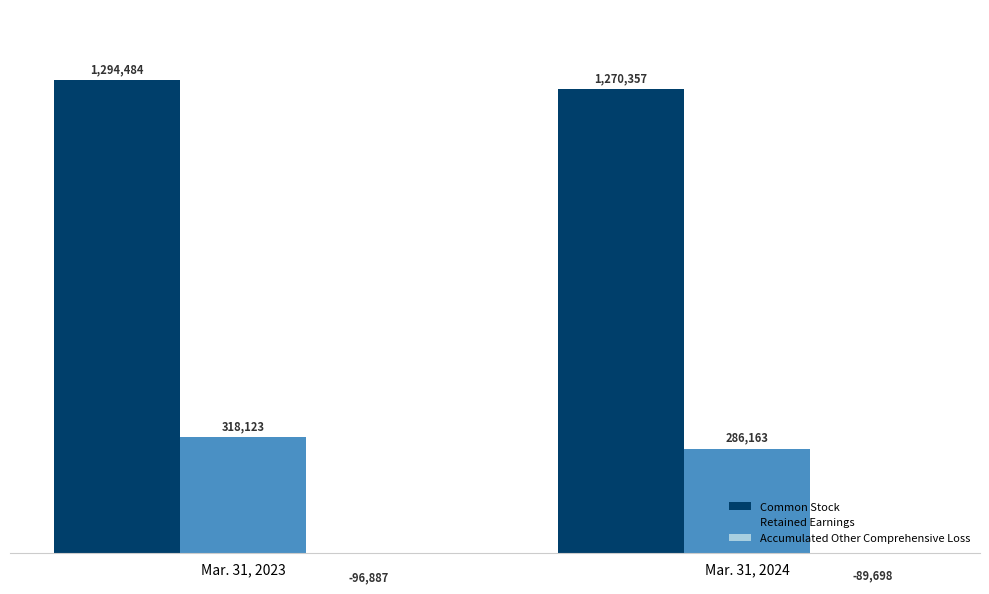

What is the value of the Common Stock bar at the 1st from the left?

1294484